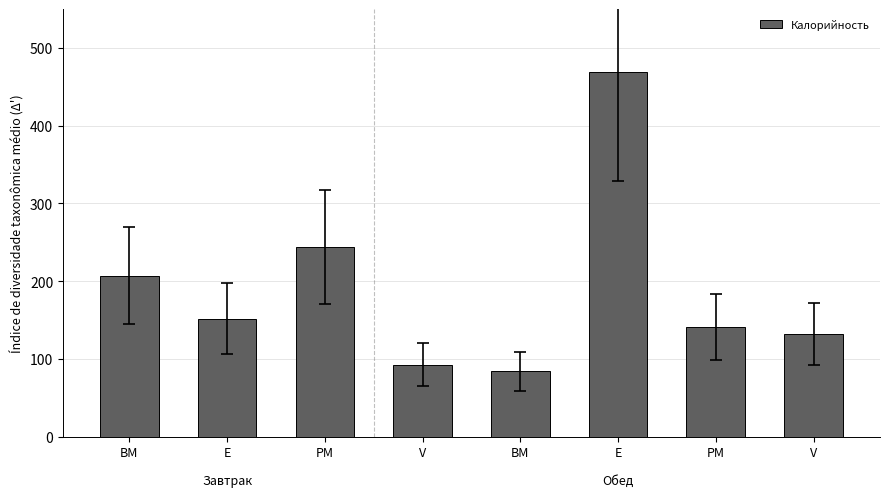

How many data points does each series have?

8